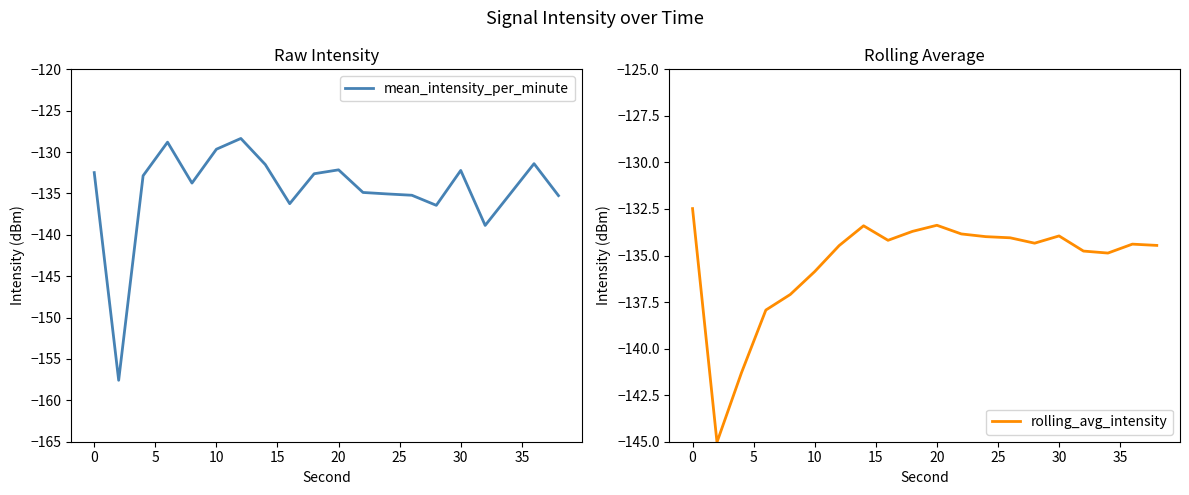

How many values in the mean_intensity_per_minute series exceed -132?

5